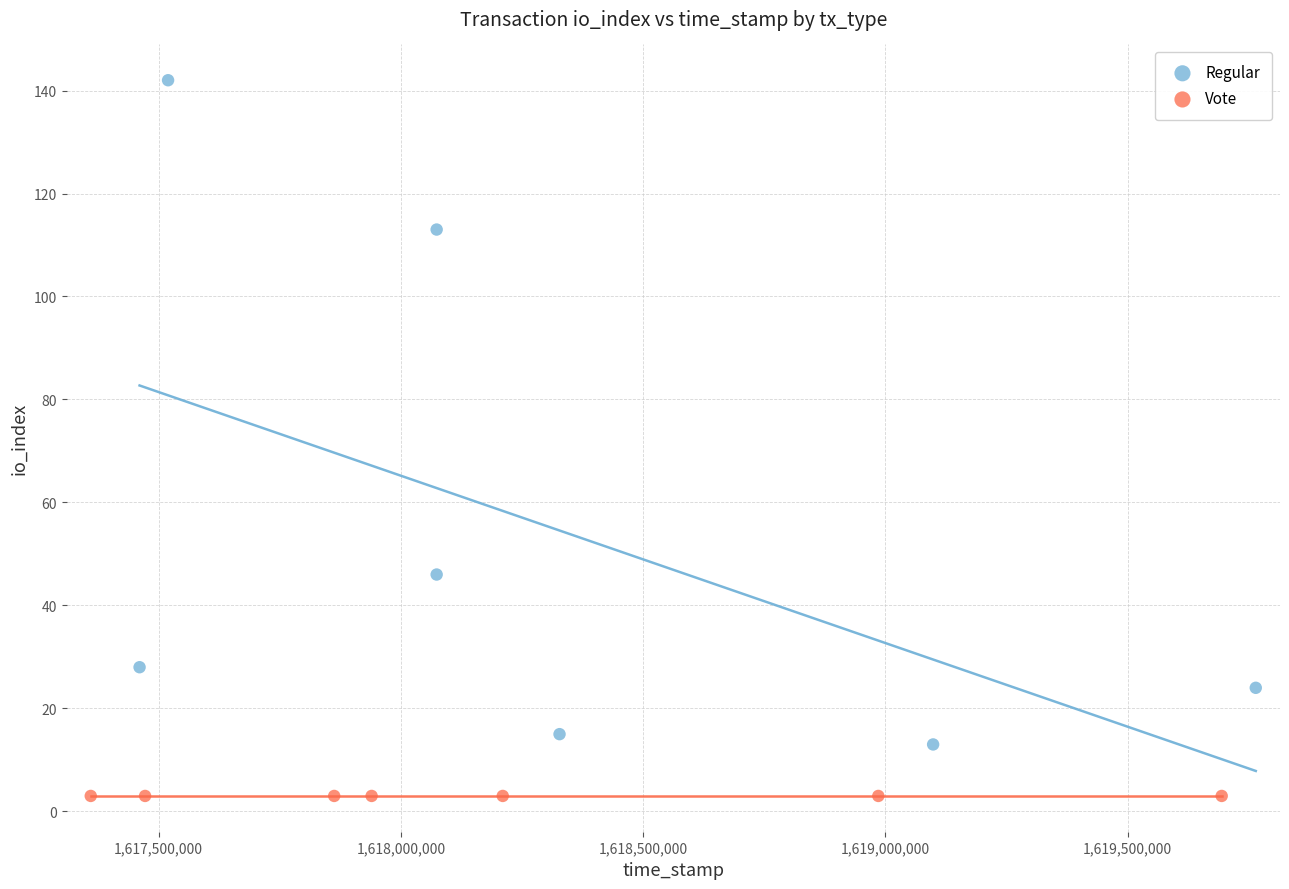

Which series reaches the minimum Y coordinate?

Vote